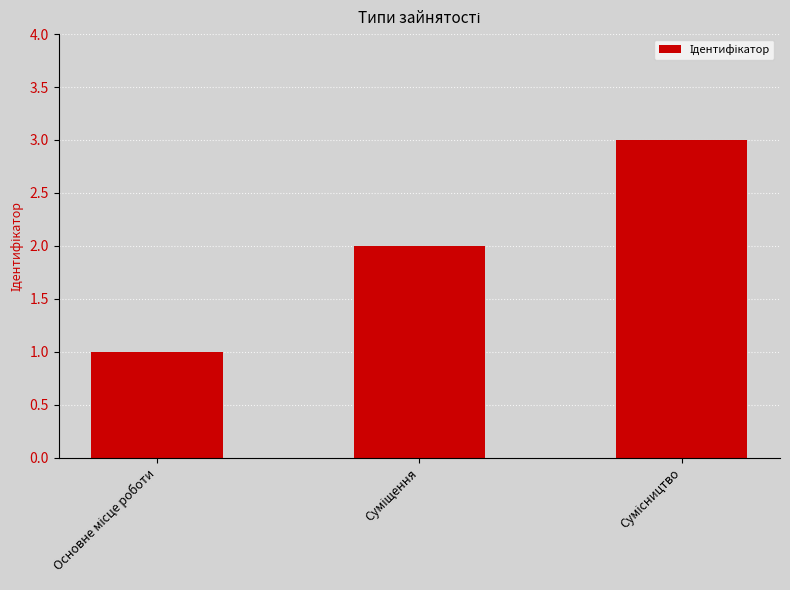

What is the maximum value shown in the chart?

3